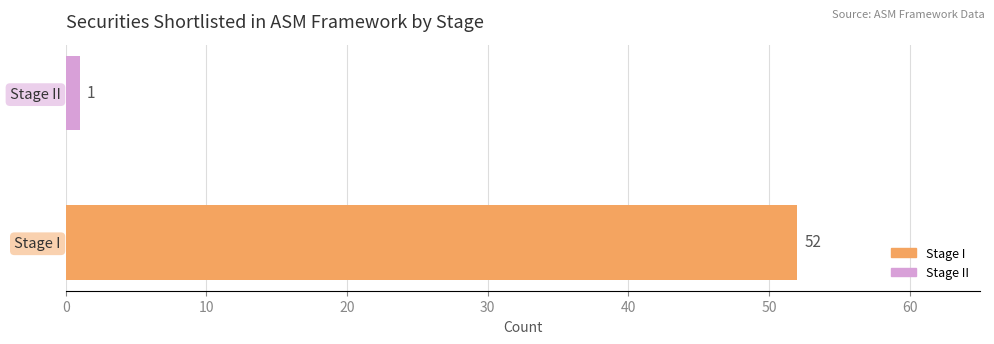

Approximately how many times larger is the value at Stage I compared to Stage II?

52.0